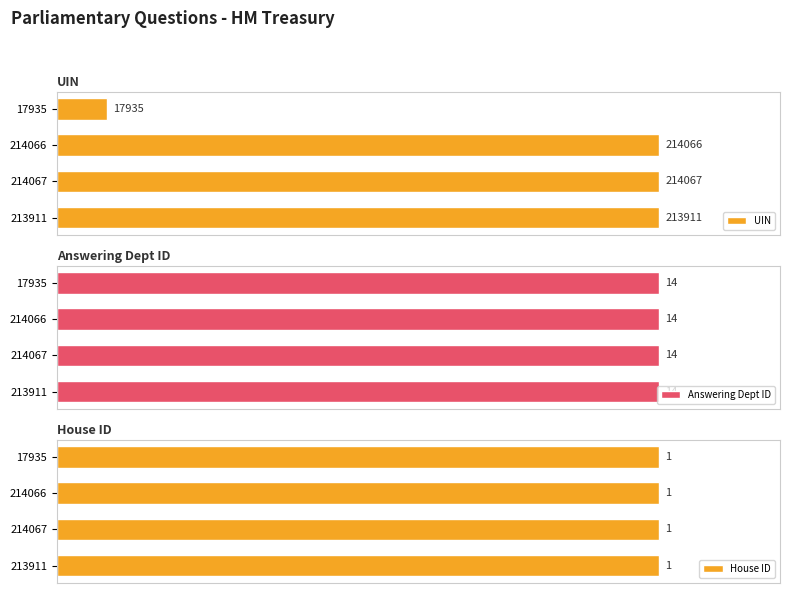

What are all the series names shown in the legend?

UIN, Answering Dept ID, House ID